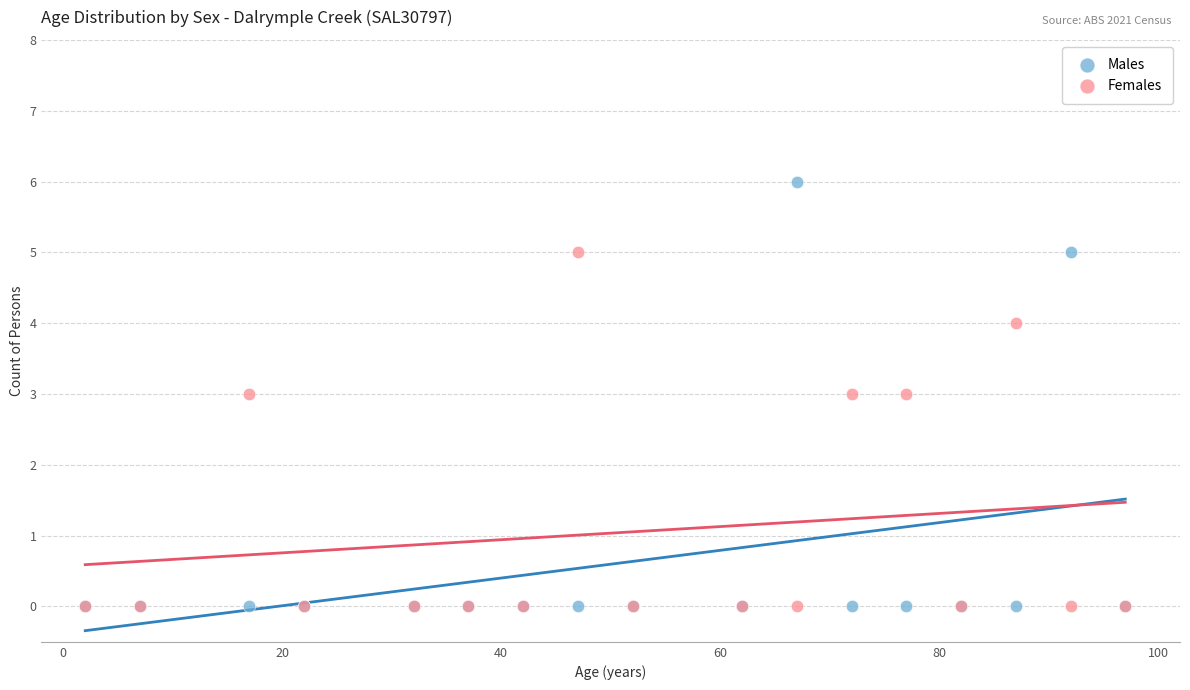

What are all the series names shown in the legend?

Males, Females